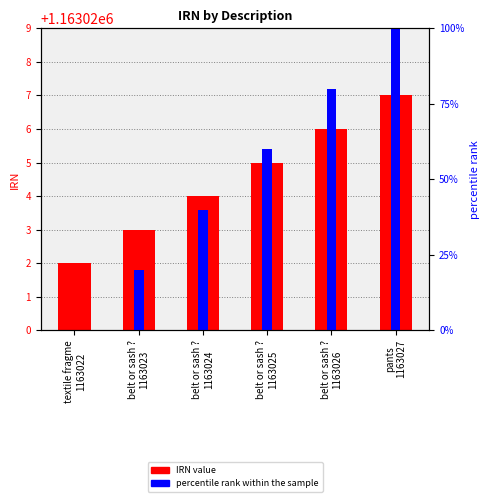

Does the chart contain any negative values?

No